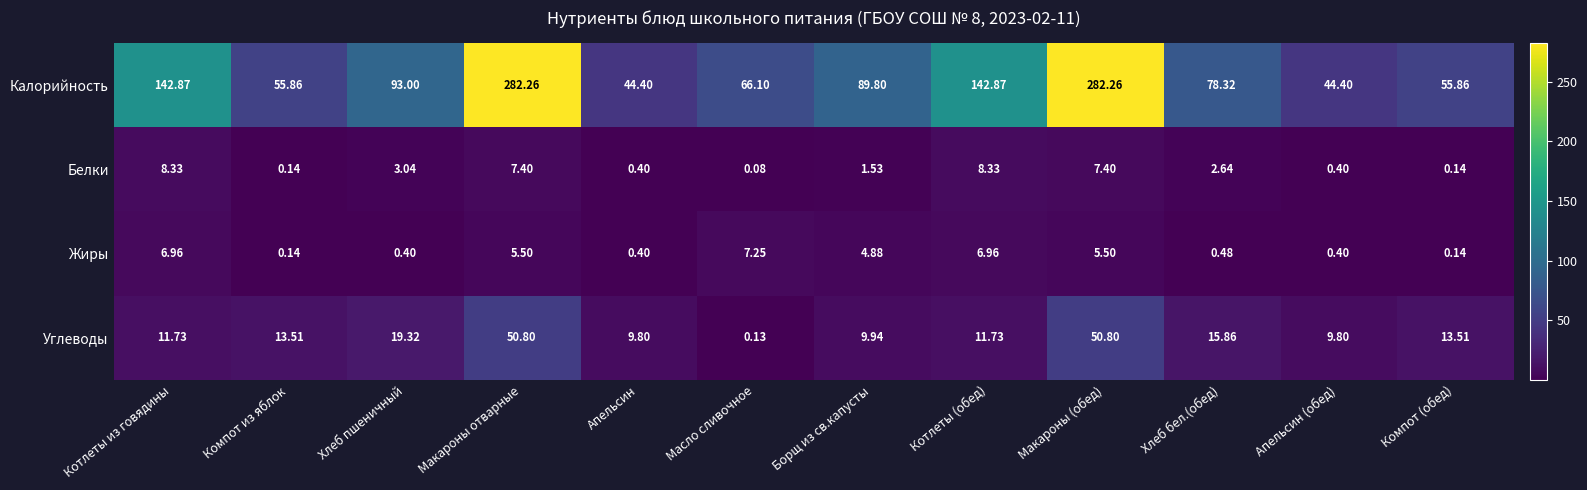

Which label corresponds to the smallest value in the chart?

Масло сливочное